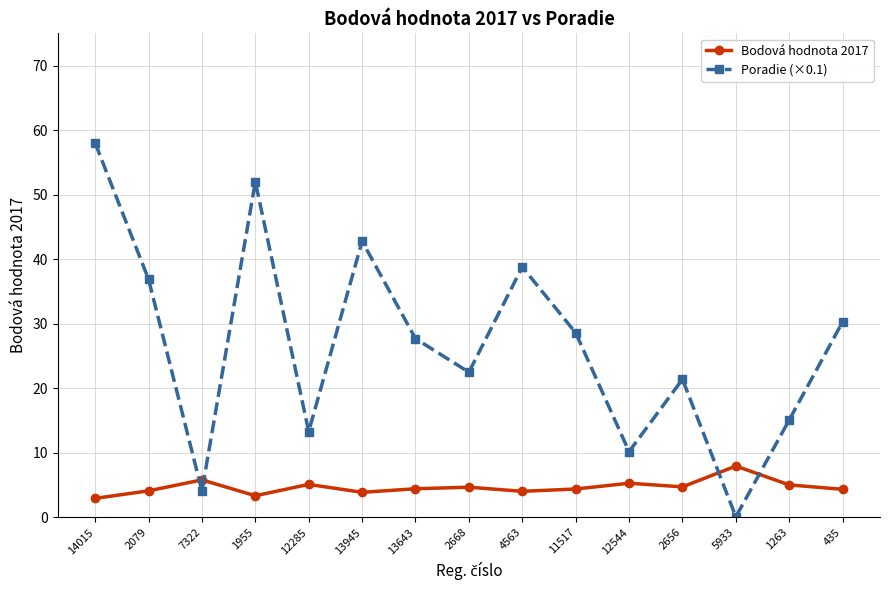

What is the value of the Poradie (×0.1) point at the 4th from the left?

52.0